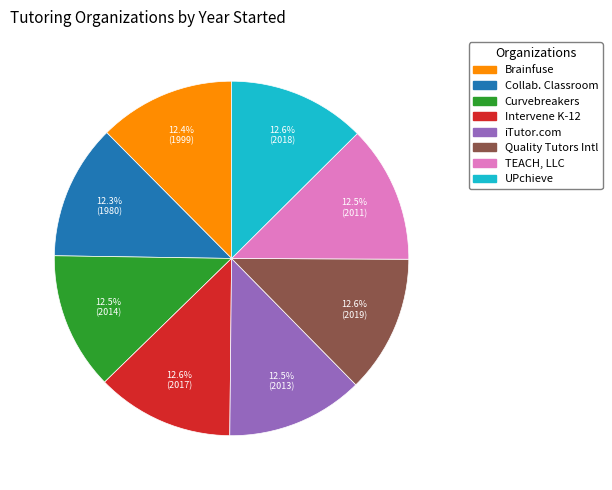

Is there any slice that represents more than half of the pie?

No